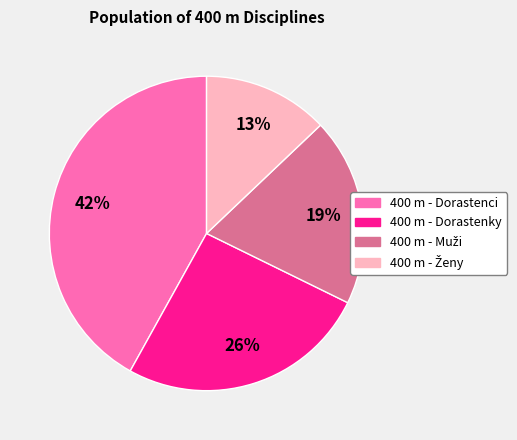

Does any single category account for the majority?

No